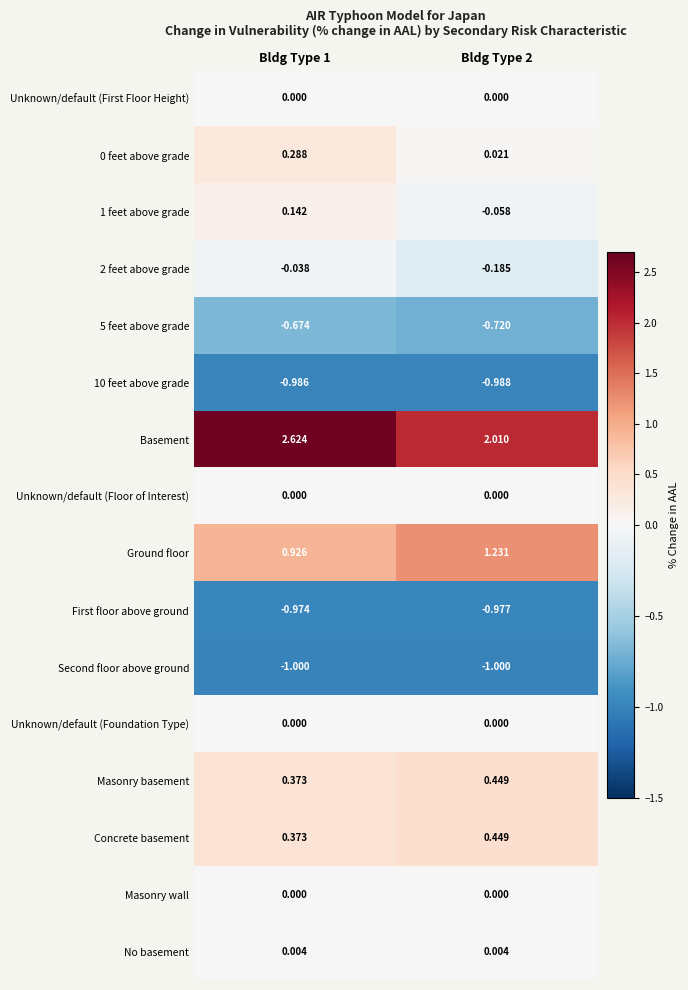

Is the value of 2 feet above grade at Bldg Type 2 greater than the value of 0 feet above grade at Bldg Type 1?

No